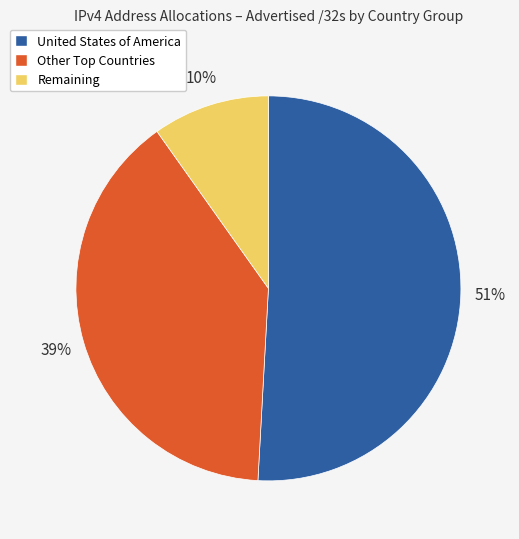

Does any single category account for the majority?

Yes